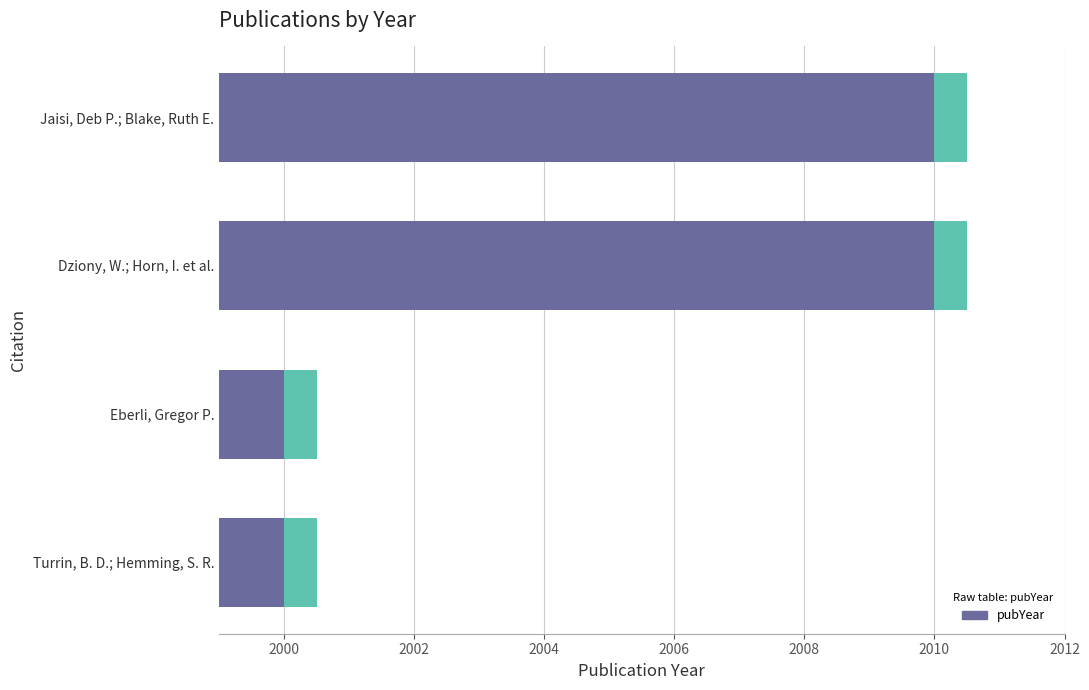

True or false: the data shows 2000 at Eberli, Gregor P..

True